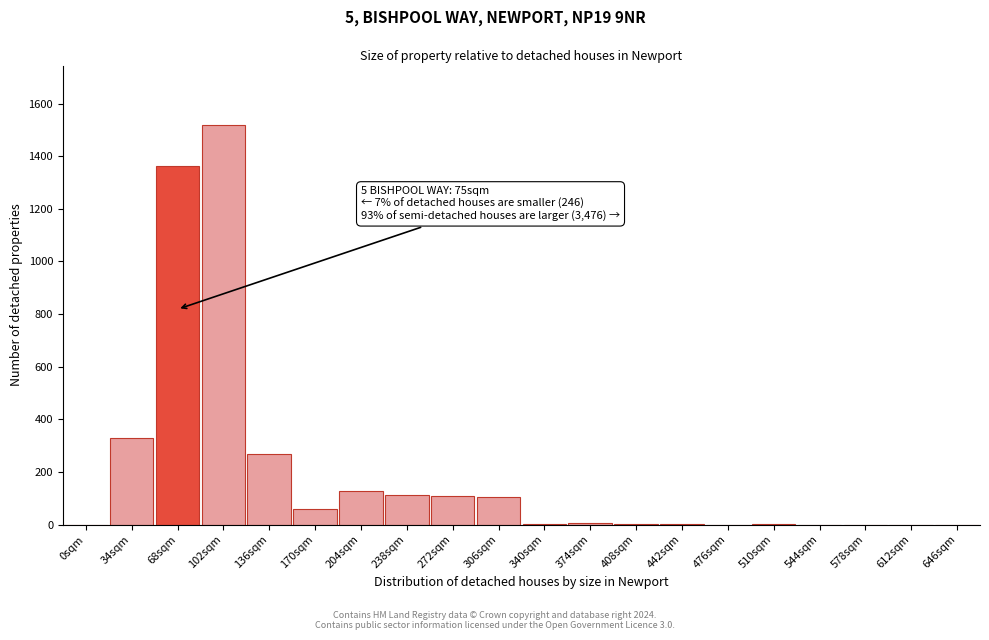

What is the greatest value displayed?

1517